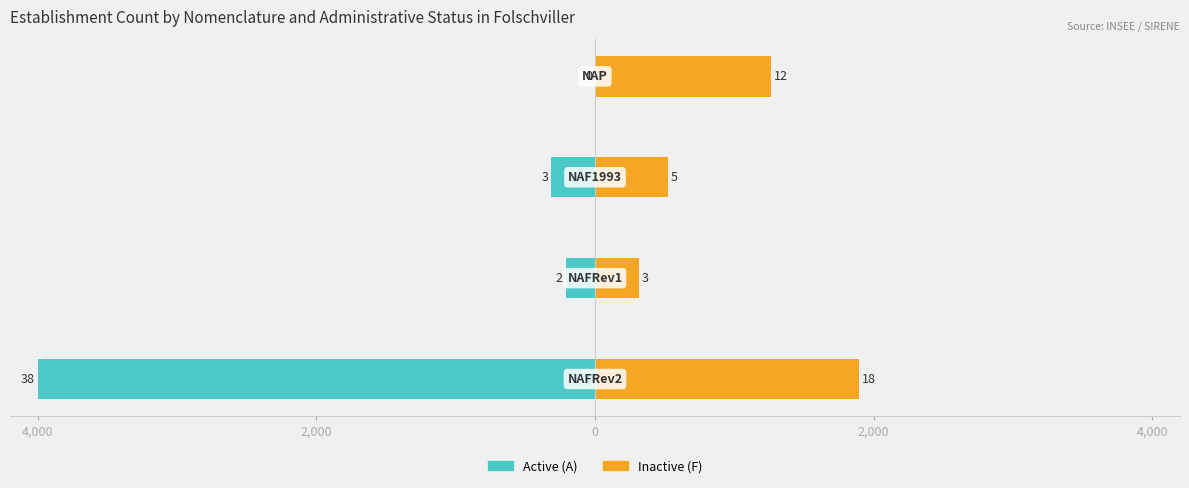

What are all the series names shown in the legend?

Active (A), Inactive (F)